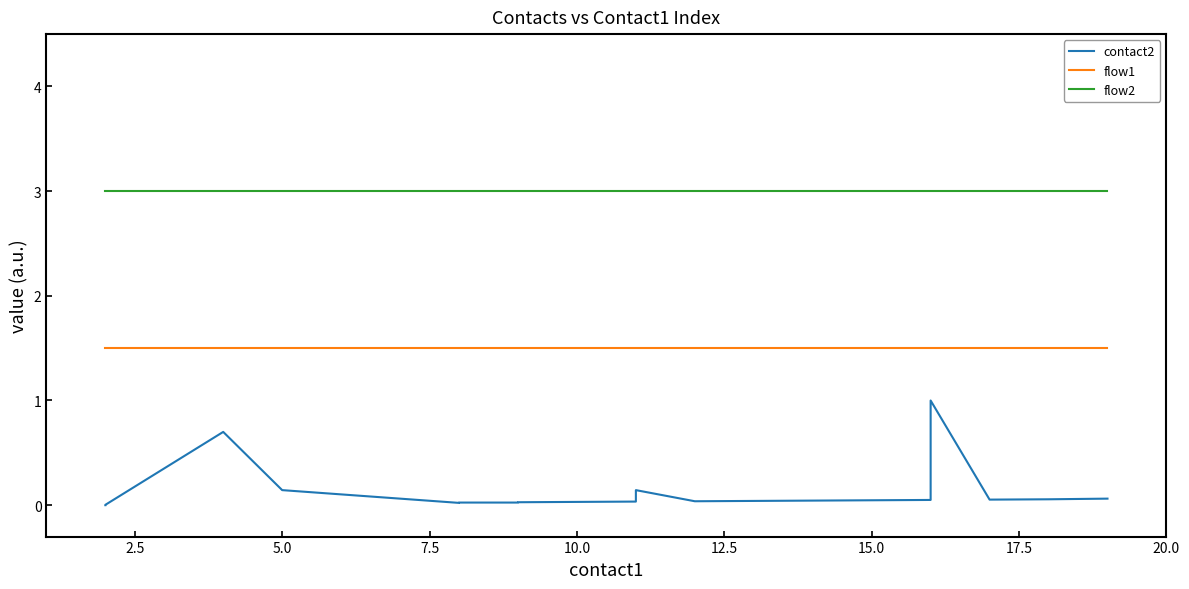

True or false: flow2 and contact2 intersect in this chart.

False